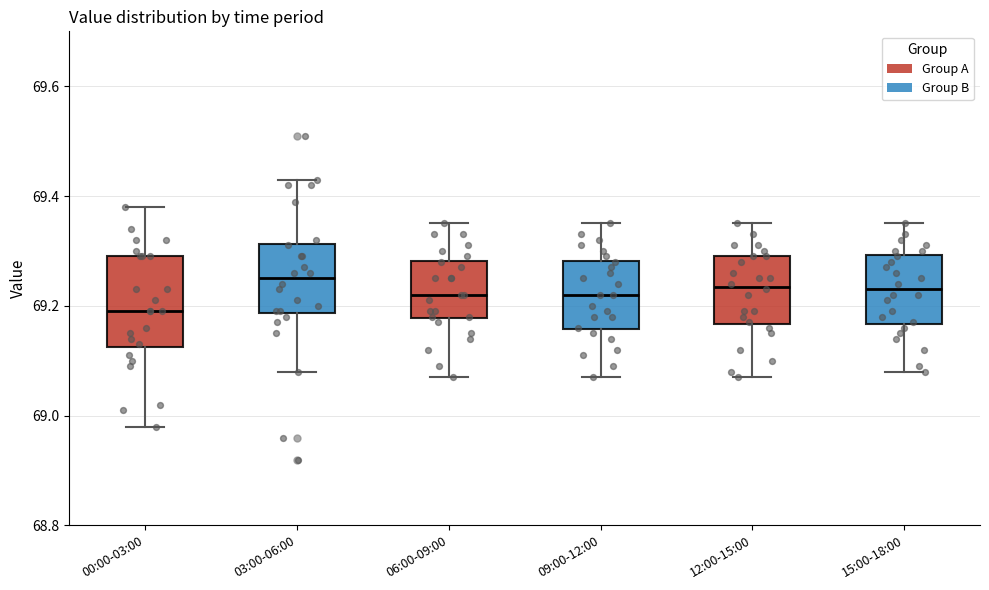

Where does the upper whisker of the box for 12:00-15:00 end on the y-axis? The values are not printed on the chart, so give them approximately, as read against the axis.

69.36